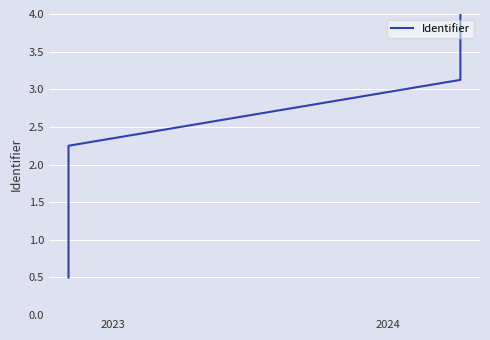

What is the value of the 2nd point from the left?

2.2